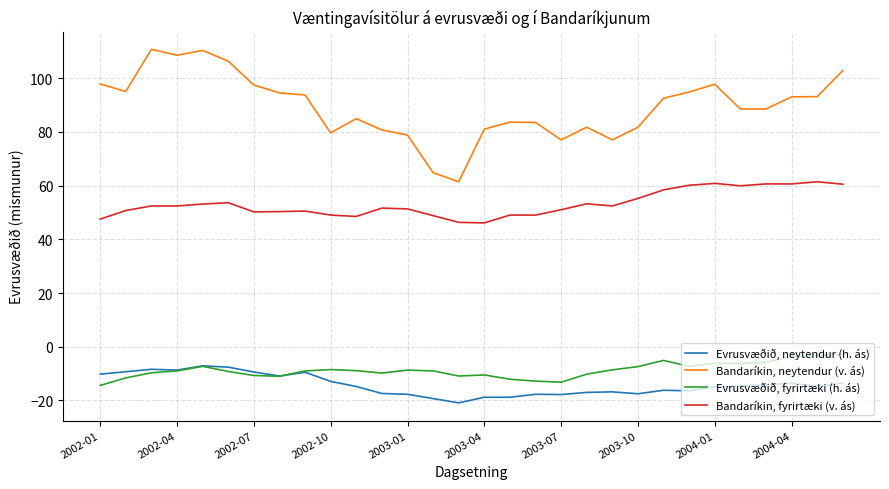

What is the minimum value shown in the chart?

-20.9